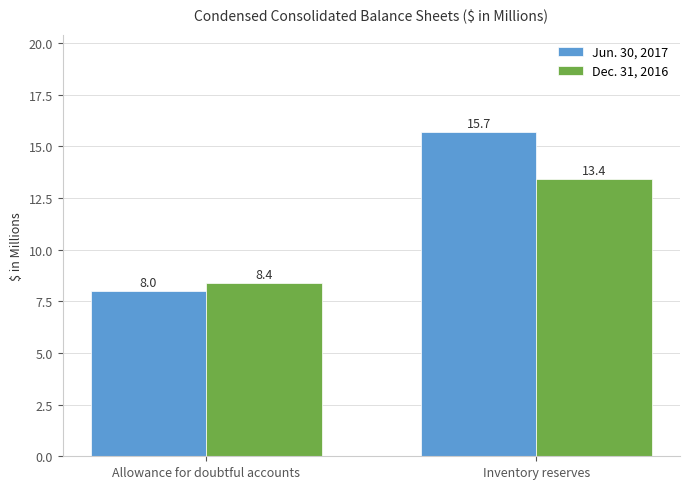

What is the difference between the Jun. 30, 2017 values at Inventory reserves and Allowance for doubtful accounts?

7.7